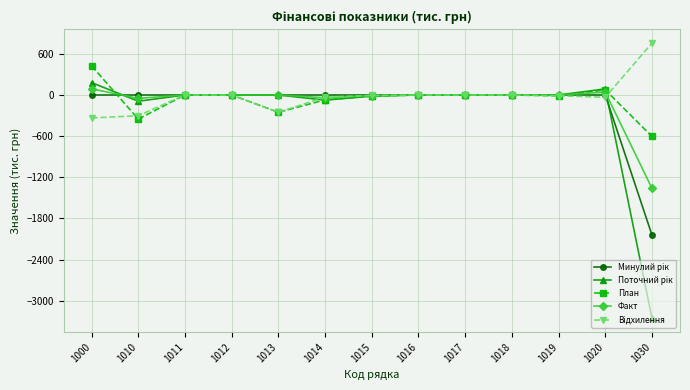

Is it true that План equals 0 at 1012?

True